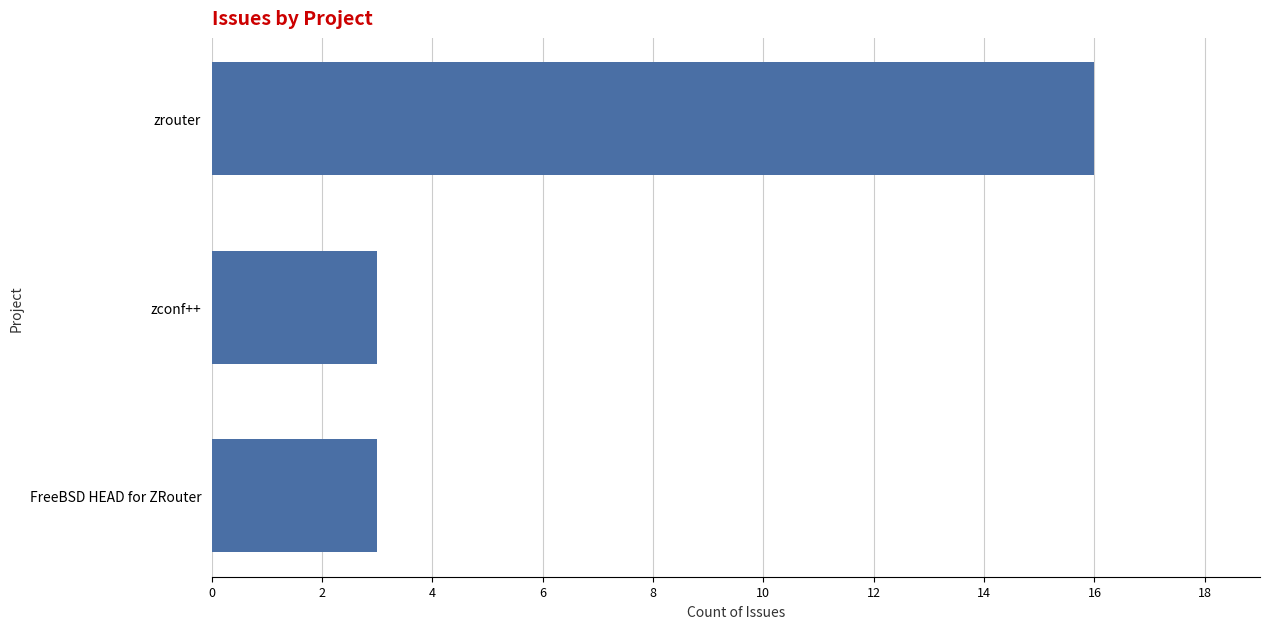

How many categories are shown in the chart?

3